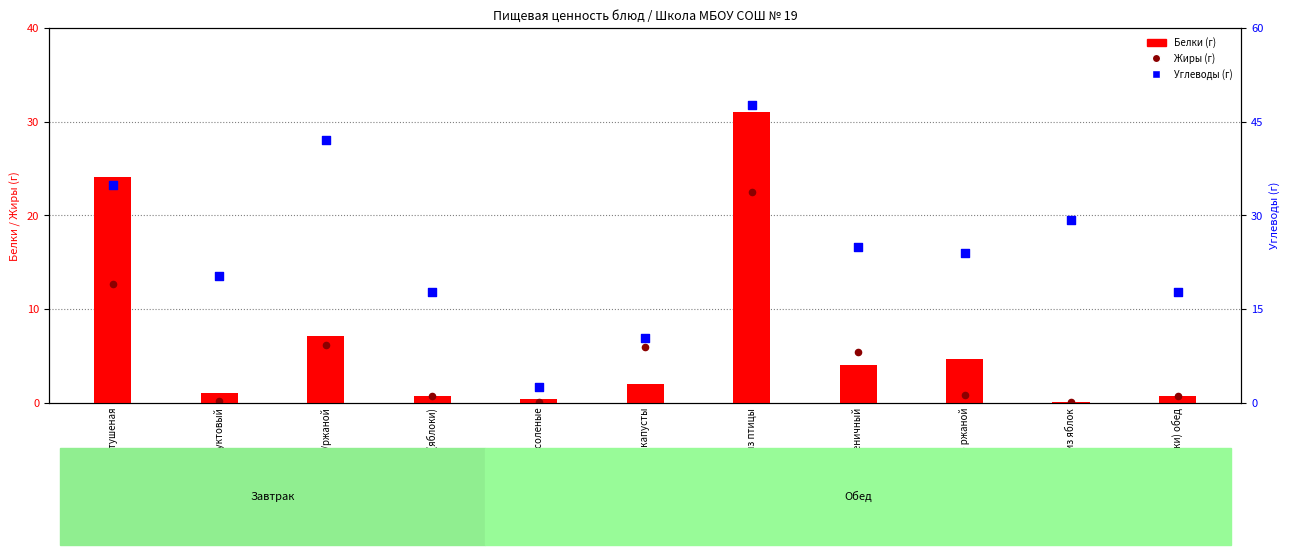

Which series reaches the maximum Y coordinate?

Углеводы (г)